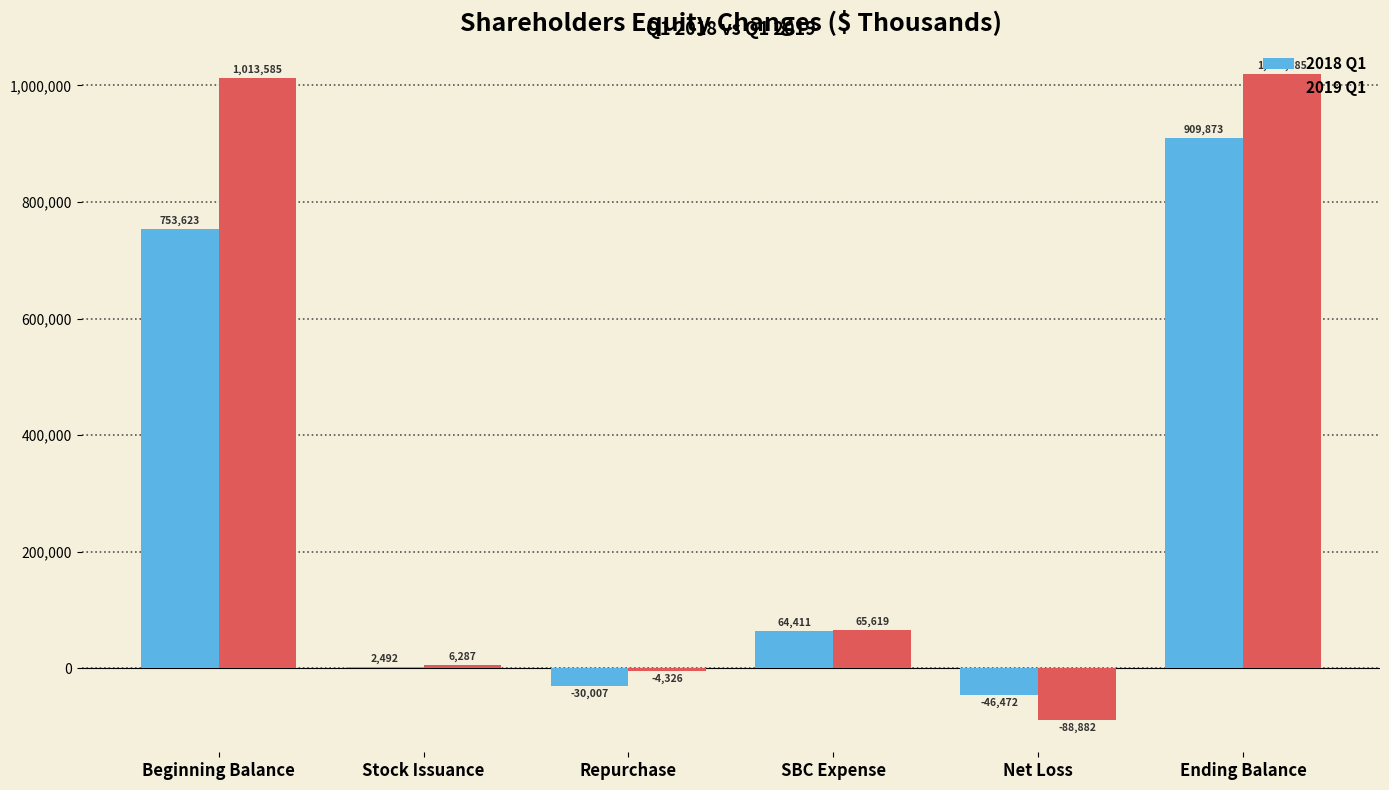

Which category has the highest value across all series?

Ending Balance